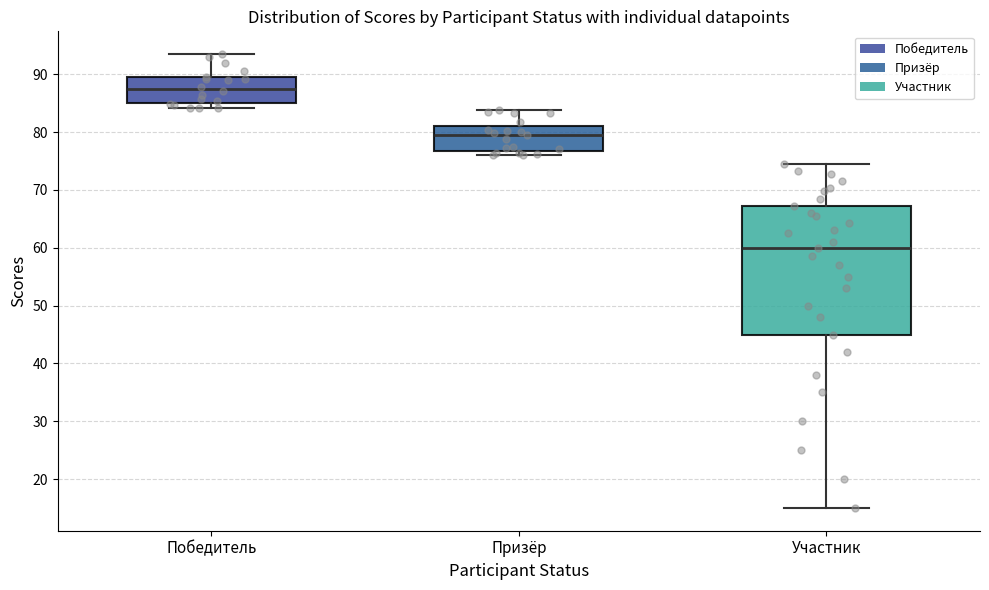

Where is the lower edge of the box for Призёр on the y-axis? The values are not printed on the chart, so give them approximately, as read against the axis.

77